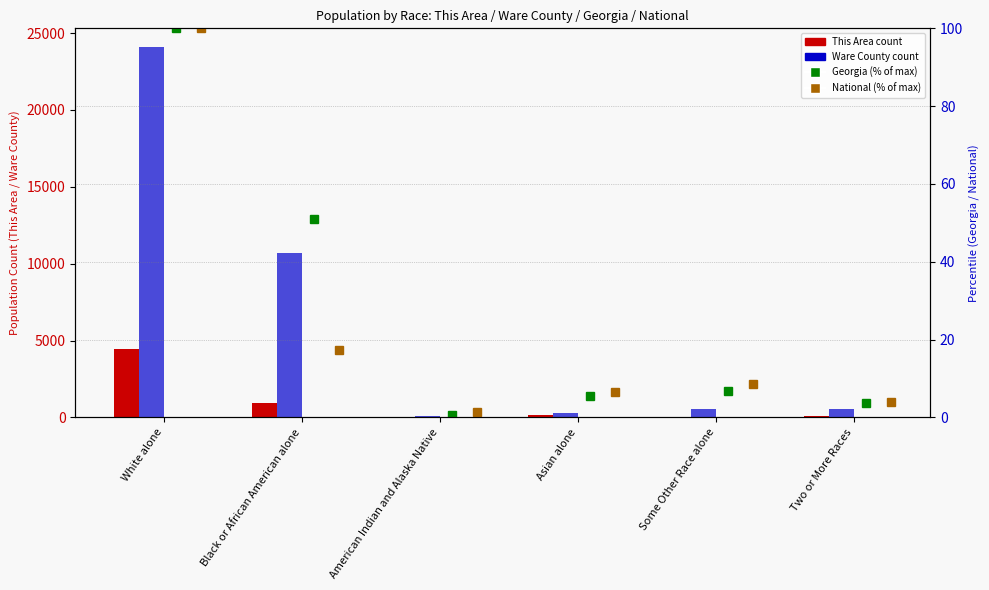

Which series changed the most between Black or African American alone and Two or More Races?

Ware County